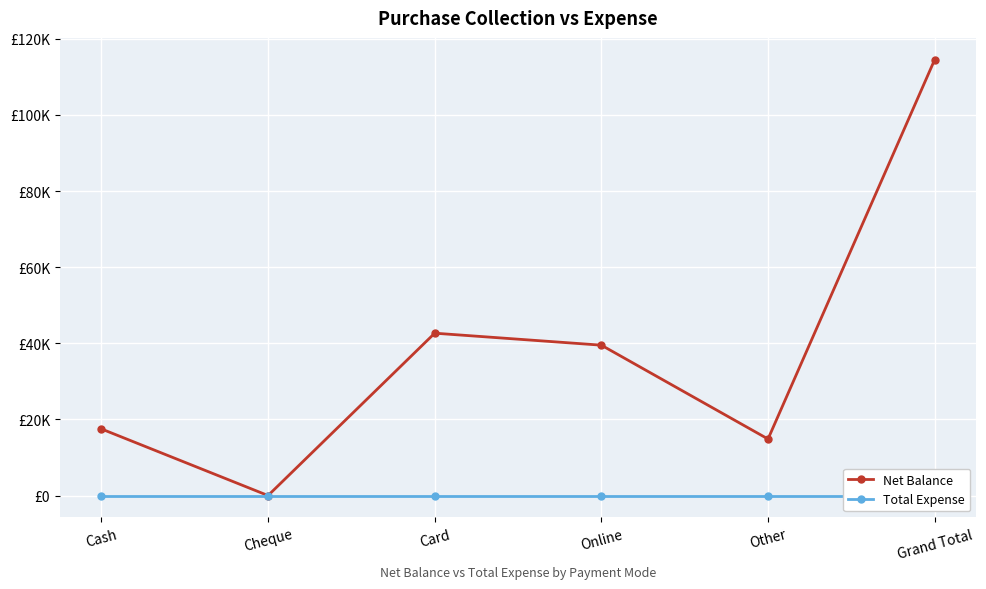

Which has a higher value, Cheque or Cash?

Cash